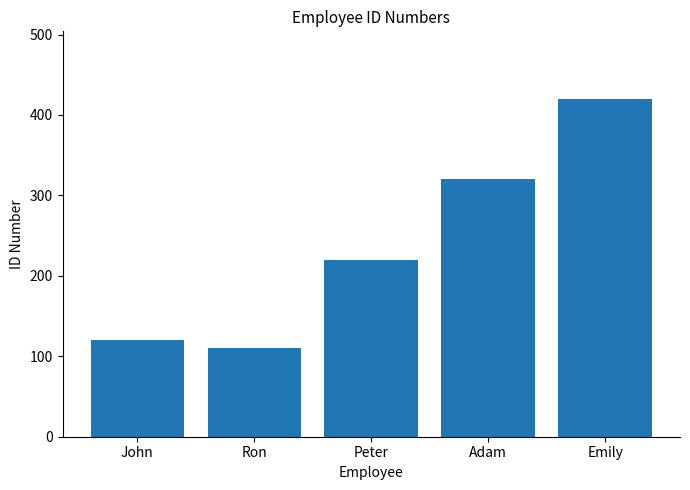

Is it true that the value at Ron is 63?

False